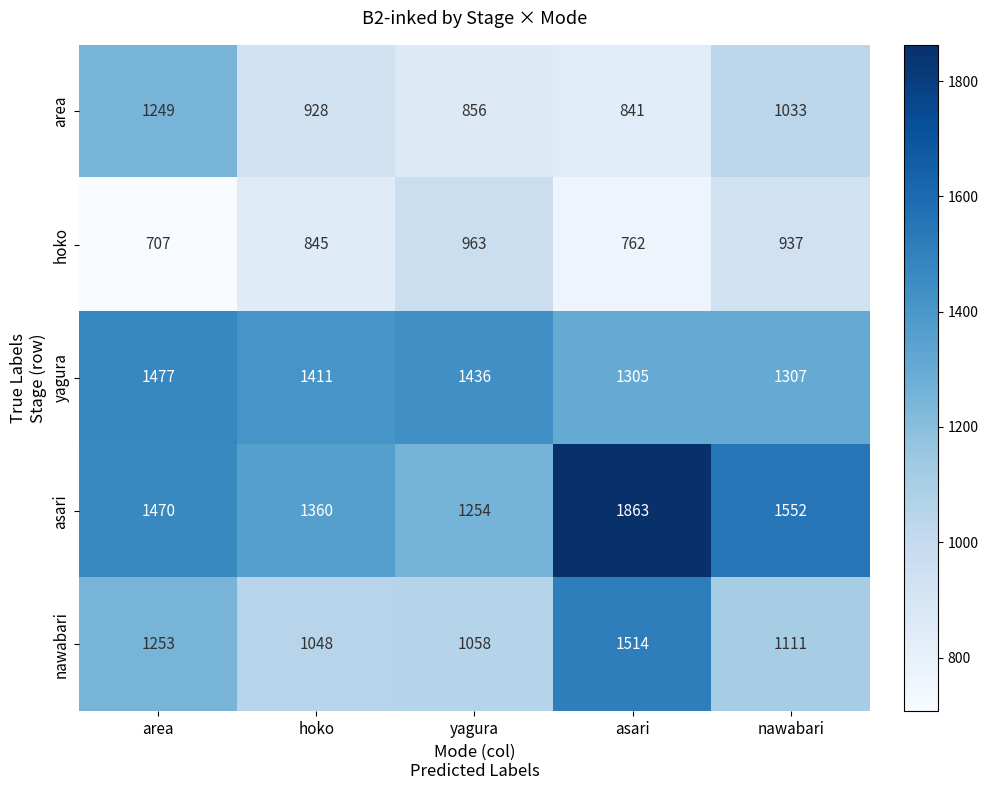

Which series has the largest total across all categories?

asari